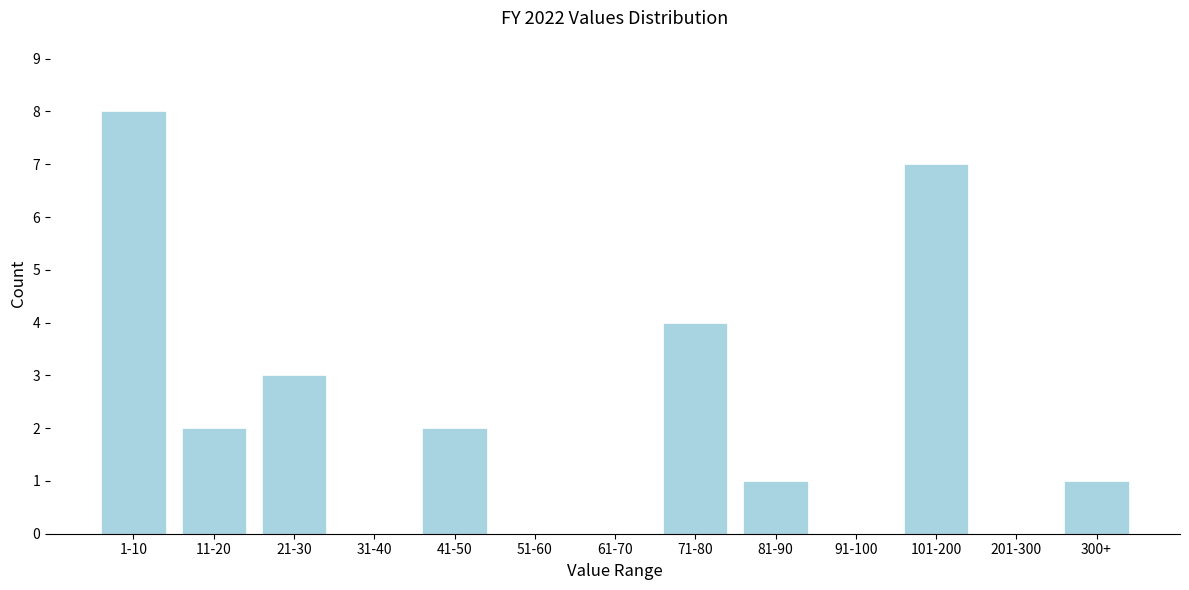

Reading right to left, extract all data points from this chart.

300+=1	201-300=0	101-200=7	91-100=0	81-90=1	71-80=4	61-70=0	51-60=0	41-50=2	31-40=0	21-30=3	11-20=2	1-10=8